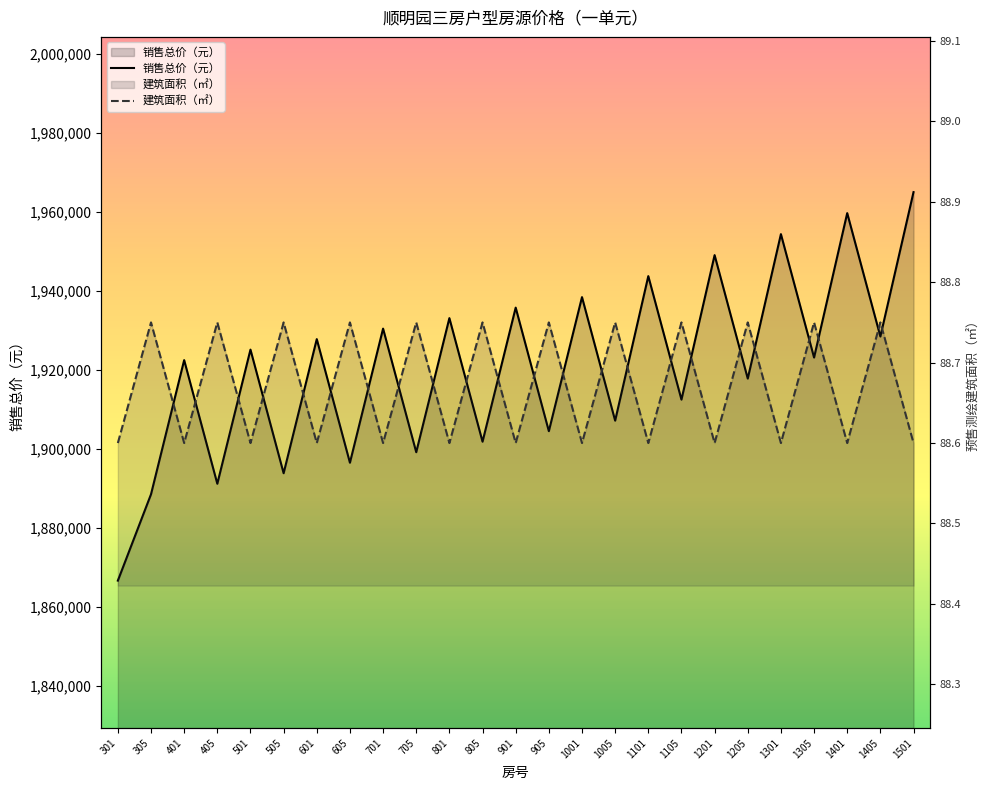

Rank the series by their average value, from lowest to highest.

预售测绘建筑面积（㎡）, 销售总价（元）